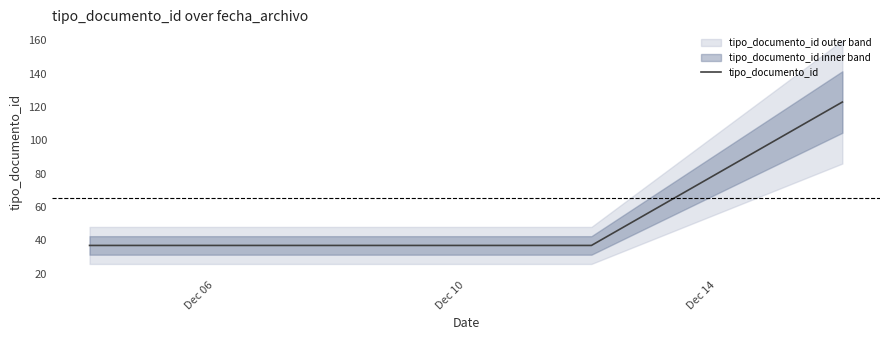

Is it true that the value at Dec 06 is 52?

False